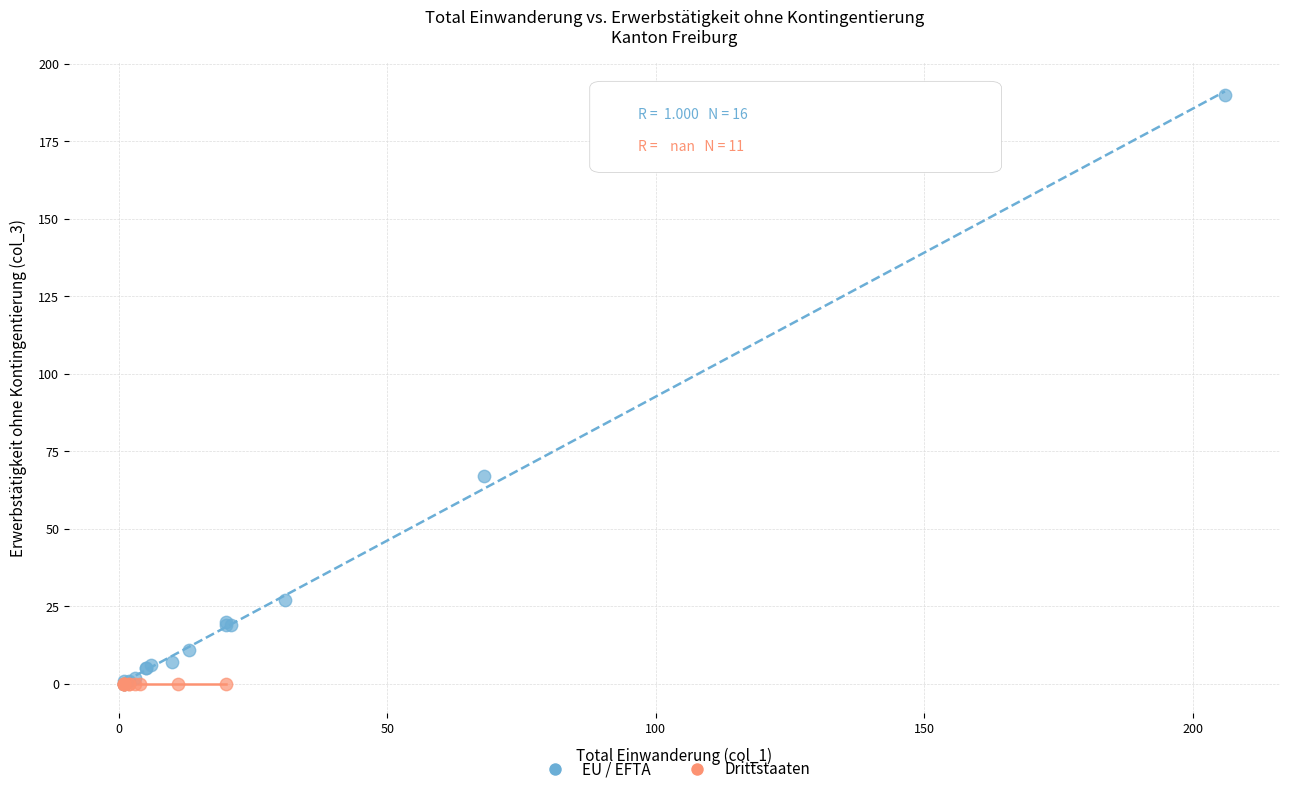

Which series reaches the maximum Y coordinate?

EU / EFTA